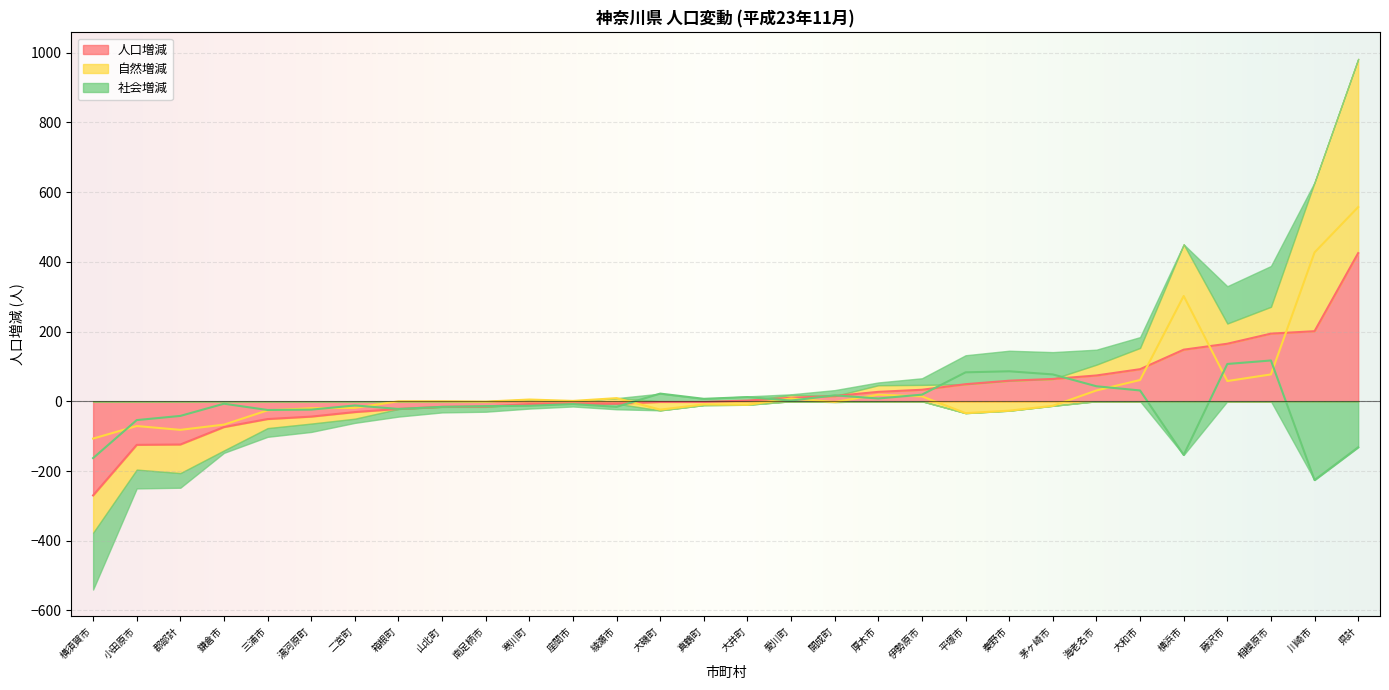

Which series has the widest spread of values?

人口増減